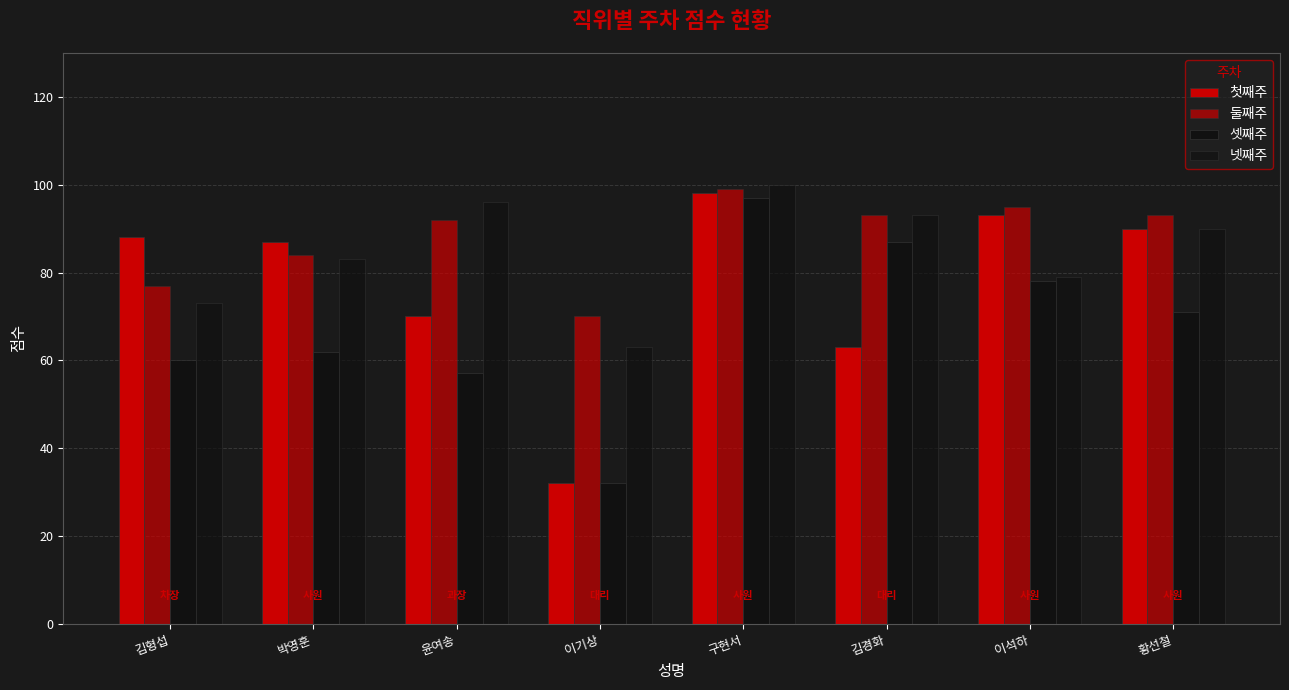

How many groups of bars are there?

8